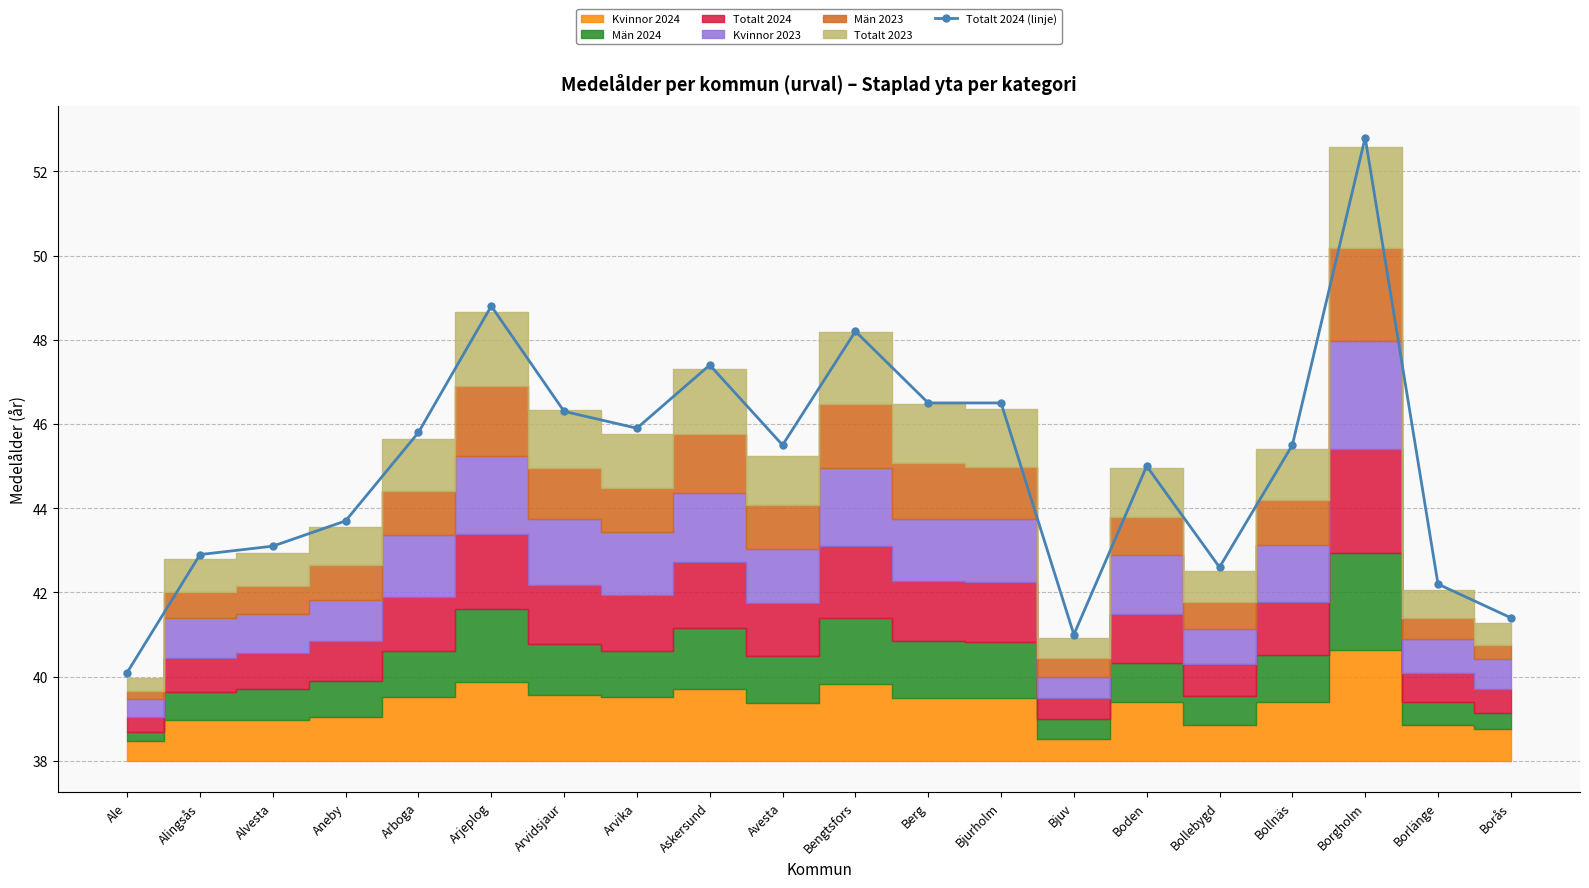

List the labels in order of value, largest first.

Borgholm, Arjeplog, Bengtsfors, Askersund, Berg, Bjurholm, Arvidsjaur, Arvika, Arboga, Avesta, Bollnäs, Boden, Aneby, Alvesta, Alingsås, Bollebygd, Borlänge, Borås, Bjuv, Ale